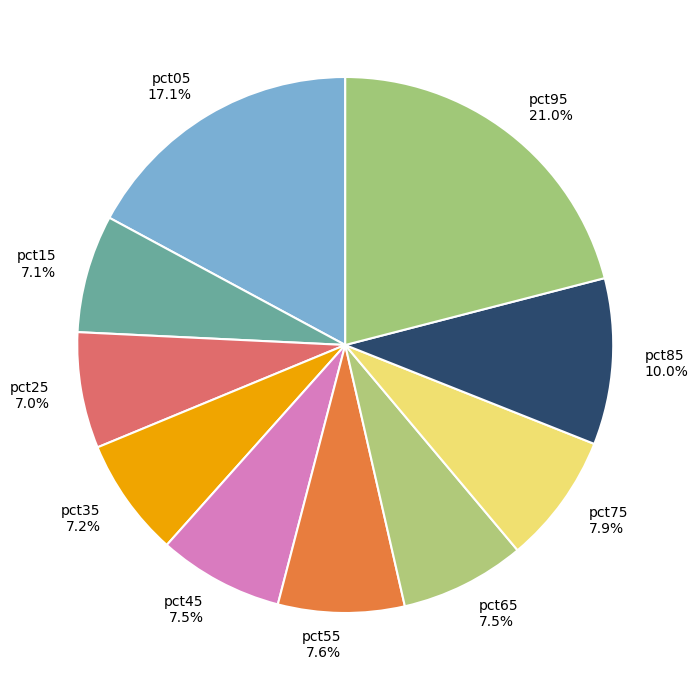

Is it true that pct25 is 13% of the pie?

False